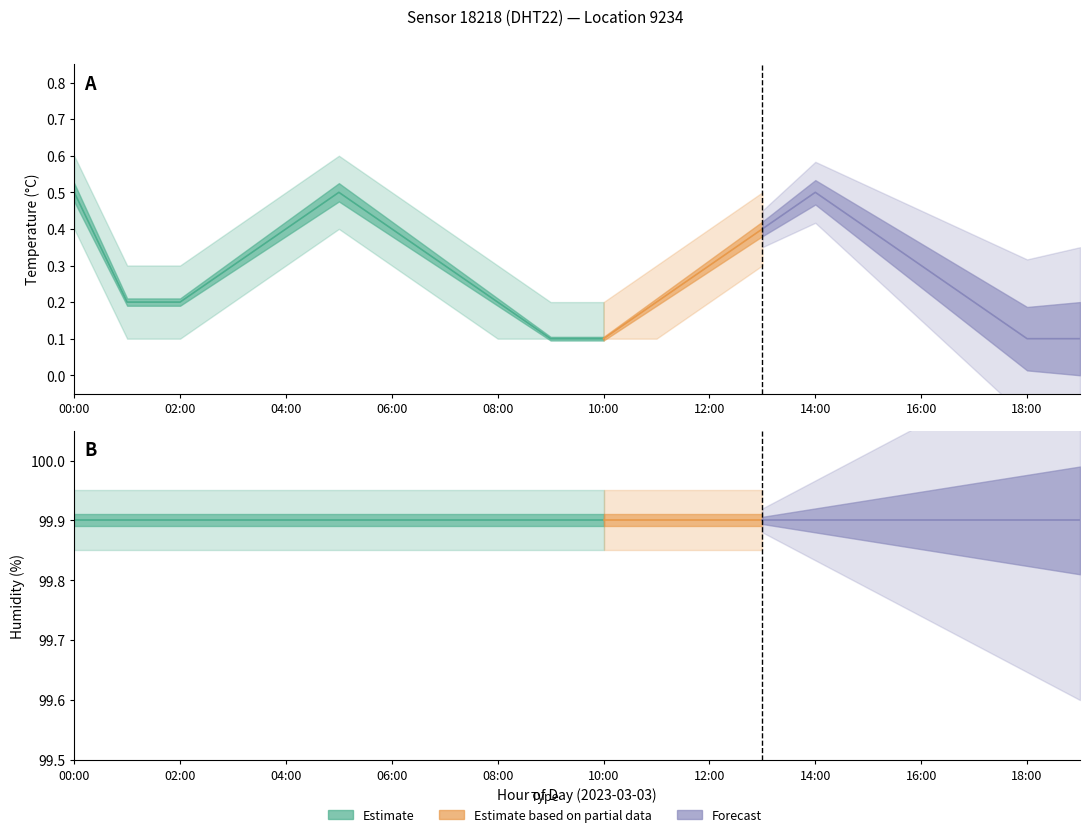

List the series in order of their peak value, lowest first.

temperature_low, temperature_mid, temperature_high, humidity_low, humidity_mid, humidity_high